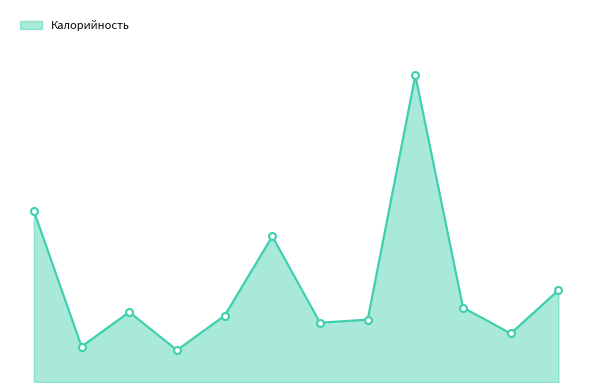

Does the chart have visible grid lines?

No